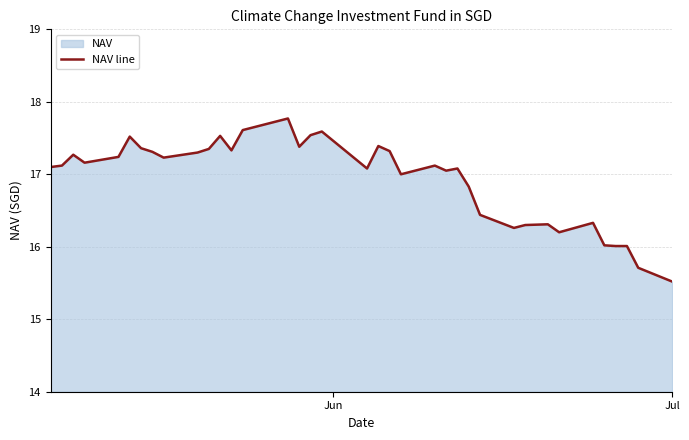

What is the smallest value displayed?

15.5